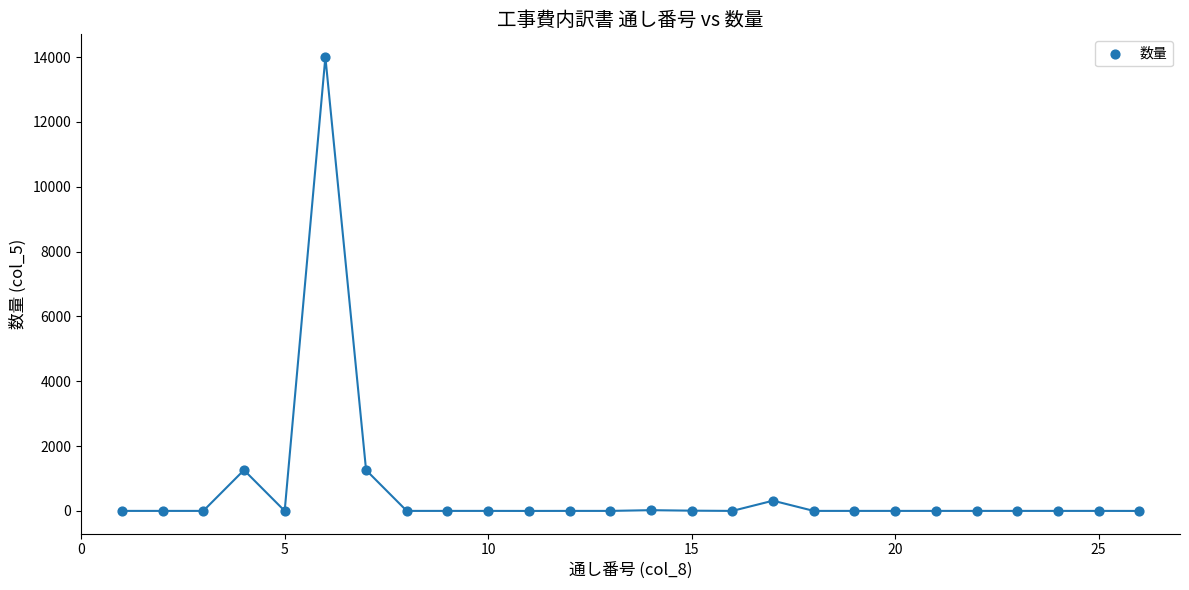

What is the range of Y values (max minus min)?

14000.0